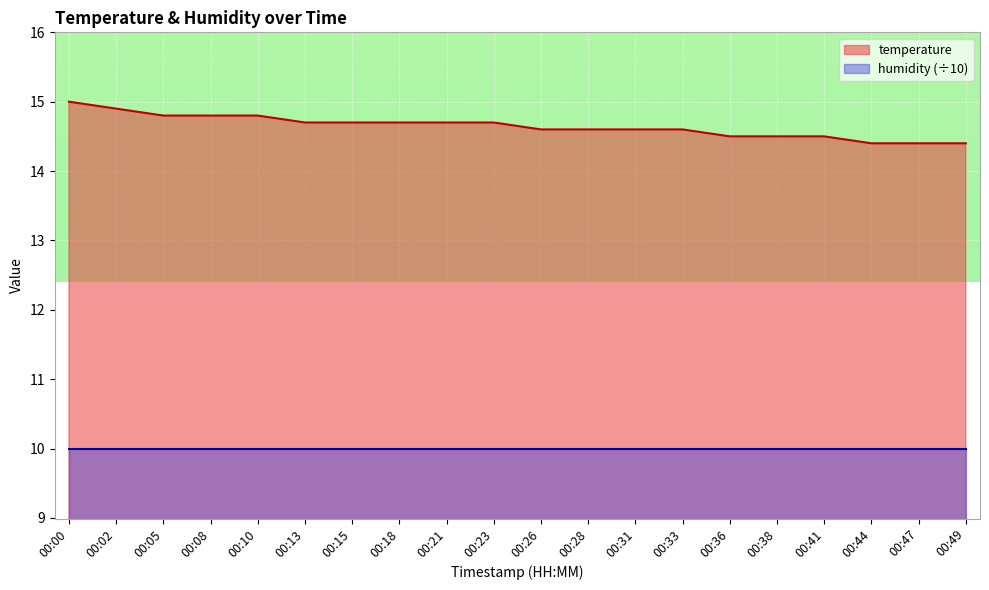

At which label is the value closest to 14?

00:44